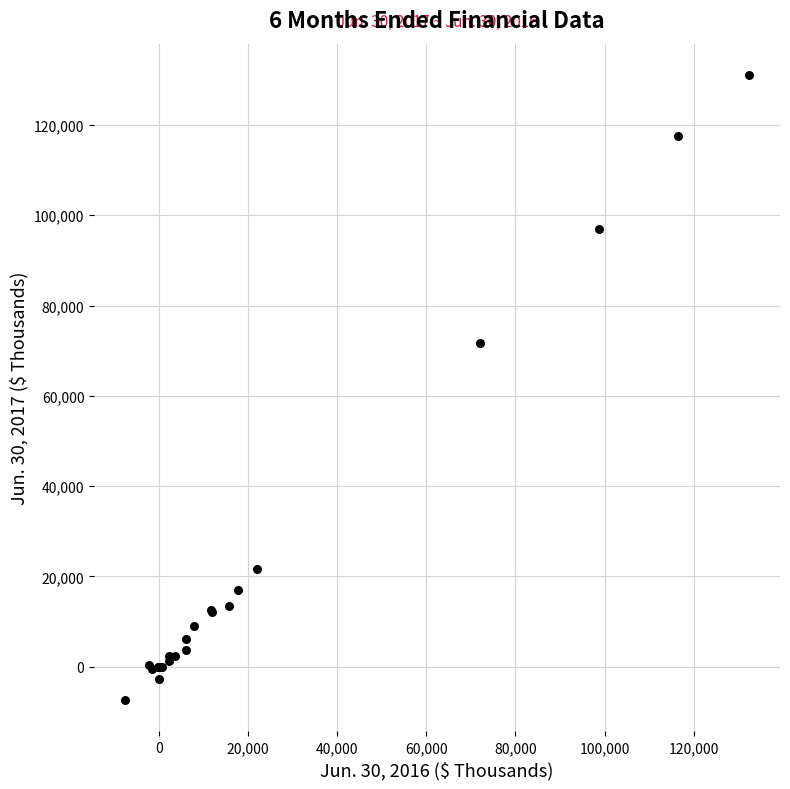

What Y value in the scatter plot is closest to 61869?

71767